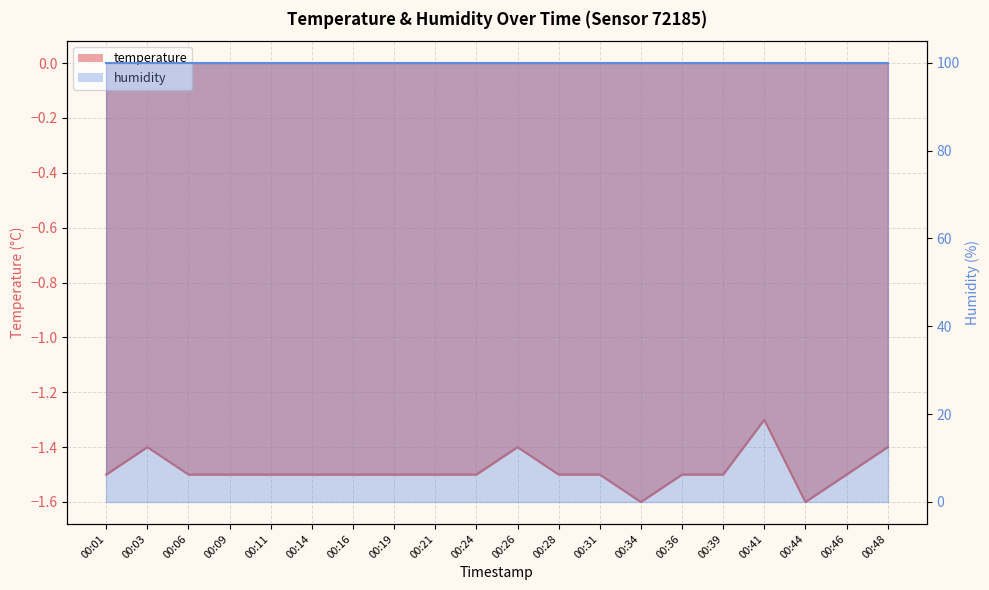

What is the sum of the values at 00:24 and 00:01?

-3.0